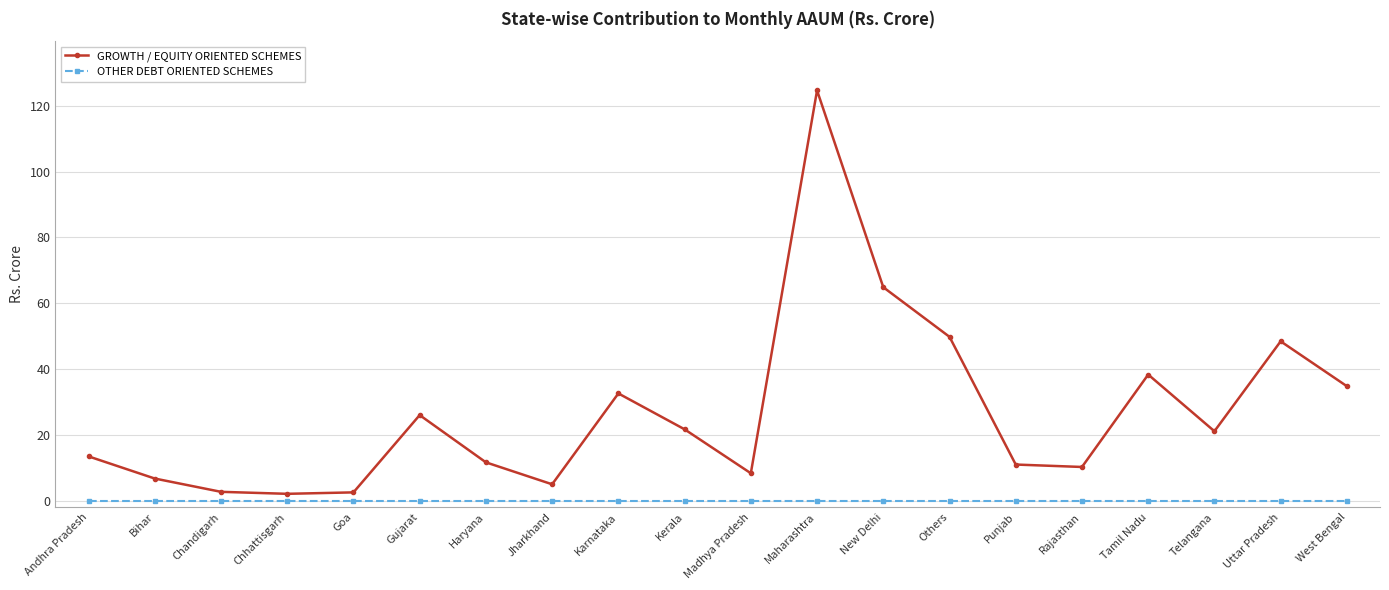

Which series has the widest spread of values?

GROWTH / EQUITY ORIENTED SCHEMES